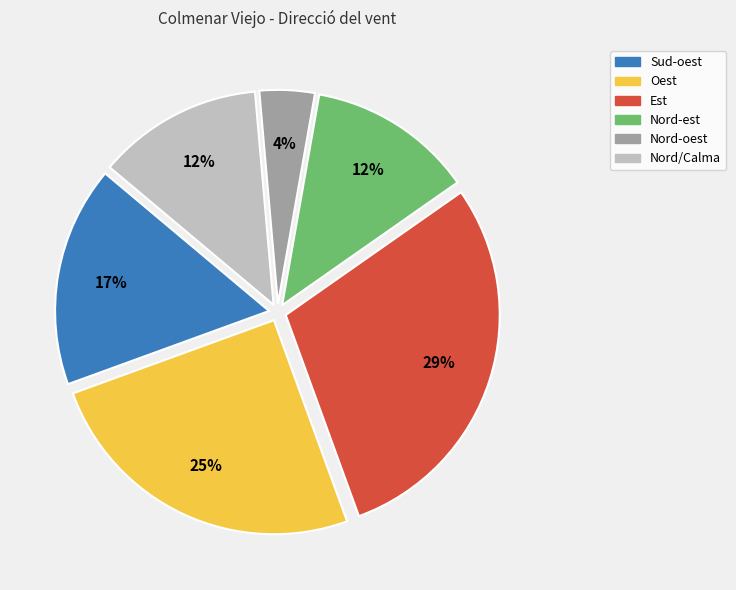

To the nearest percent, what is the difference between the Nord-oest and Sud-oest slice percentages?

13%